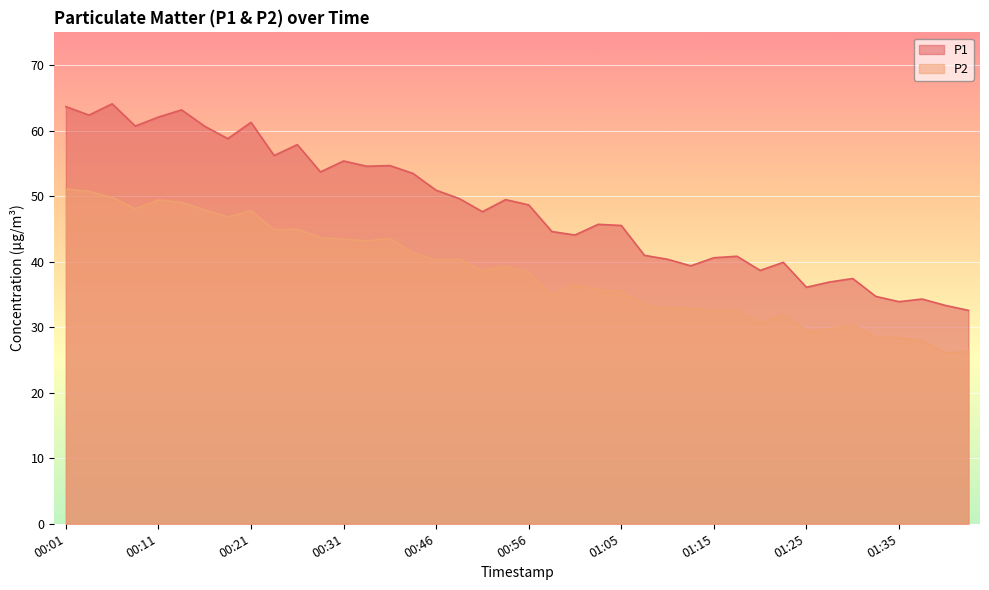

At 01:15, list the series in order from smallest to largest.

P2, P1